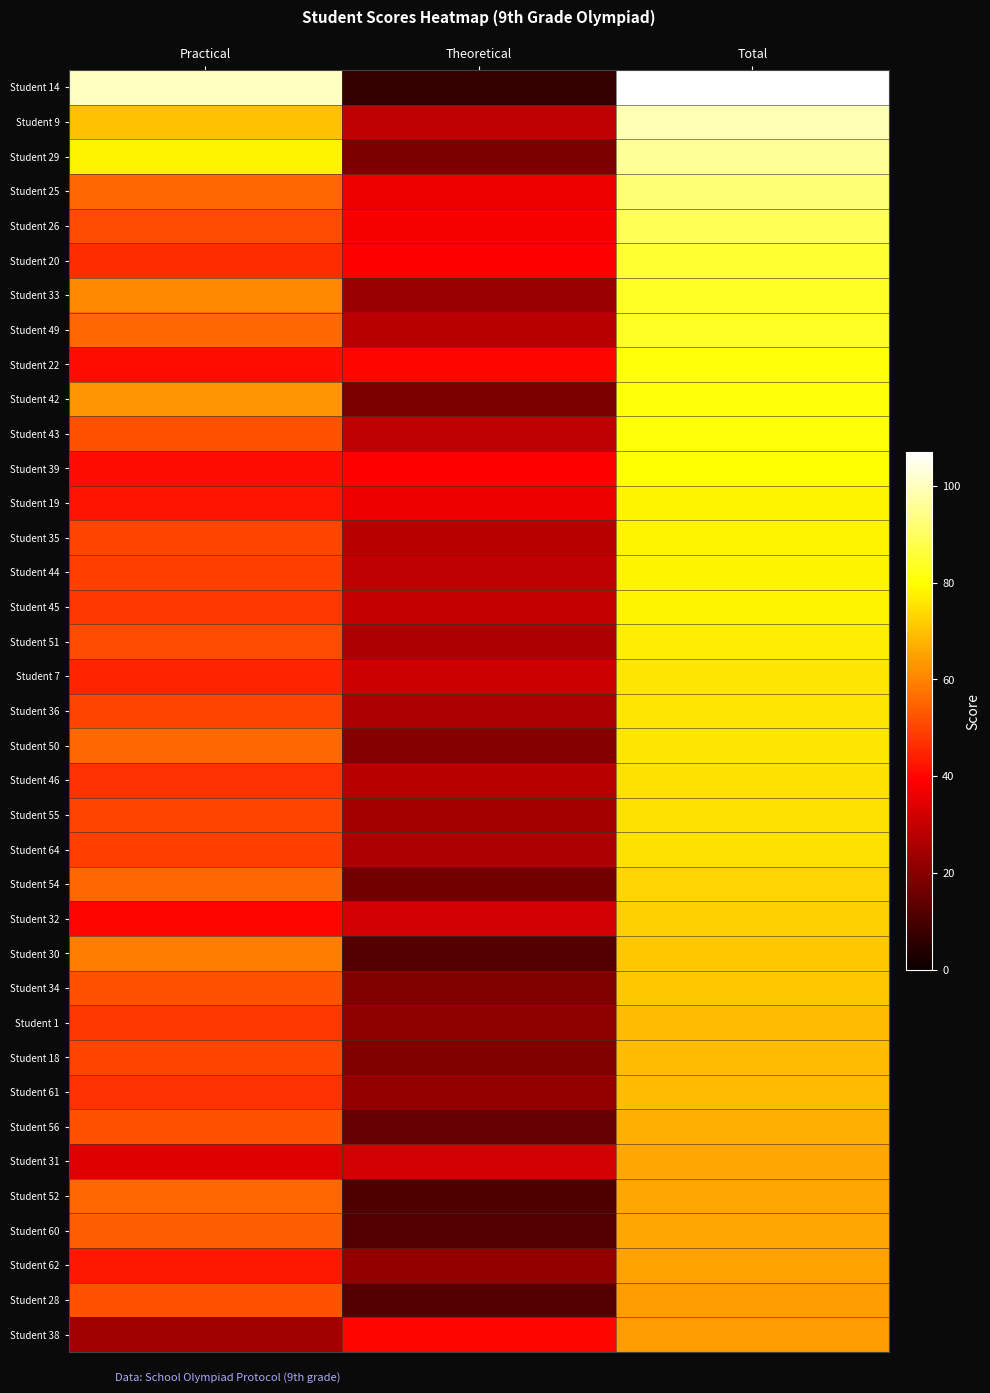

Reading left to right, what are all the values shown in this chart?

Student 14: Practical=100	Theoretical=7	Total=107
Student 9: Practical=70	Theoretical=29	Total=99
Student 29: Practical=78	Theoretical=18	Total=96
Student 25: Practical=56	Theoretical=36	Total=92
Student 26: Practical=51	Theoretical=38	Total=89
Student 20: Practical=46	Theoretical=39	Total=85
Student 33: Practical=61	Theoretical=23	Total=84
Student 49: Practical=56	Theoretical=28	Total=84
Student 22: Practical=41	Theoretical=40	Total=81
Student 42: Practical=63	Theoretical=18	Total=81
Student 43: Practical=52	Theoretical=29	Total=81
Student 39: Practical=41	Theoretical=39	Total=80
Student 19: Practical=42	Theoretical=36	Total=78
Student 35: Practical=50	Theoretical=28	Total=78
Student 44: Practical=49	Theoretical=29	Total=78
Student 45: Practical=48	Theoretical=30	Total=78
Student 51: Practical=51	Theoretical=26	Total=77
Student 7: Practical=45	Theoretical=31	Total=76
Student 36: Practical=50	Theoretical=26	Total=76
Student 50: Practical=56	Theoretical=20	Total=76
Student 46: Practical=47	Theoretical=28	Total=75
Student 55: Practical=50	Theoretical=25	Total=75
Student 64: Practical=49	Theoretical=26	Total=75
Student 54: Practical=56	Theoretical=17	Total=73
Student 32: Practical=40	Theoretical=32	Total=72
Student 30: Practical=59	Theoretical=12	Total=71
Student 34: Practical=52	Theoretical=19	Total=71
Student 1: Practical=48	Theoretical=21	Total=69
Student 18: Practical=50	Theoretical=19	Total=69
Student 61: Practical=47	Theoretical=22	Total=69
Student 56: Practical=52	Theoretical=15	Total=67
Student 31: Practical=34	Theoretical=32	Total=66
Student 52: Practical=56	Theoretical=11	Total=66
Student 60: Practical=54	Theoretical=12	Total=66
Student 62: Practical=43	Theoretical=22	Total=65
Student 28: Practical=52	Theoretical=12	Total=64
Student 38: Practical=24	Theoretical=40	Total=64